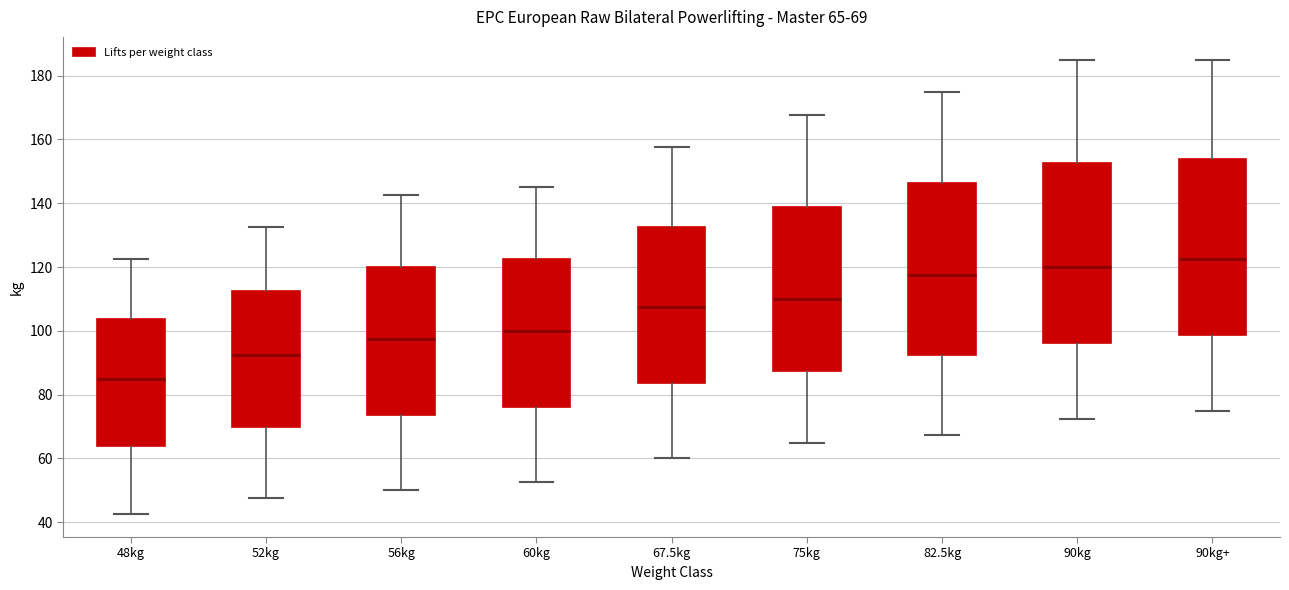

Which box's median line is the highest?

90kg+